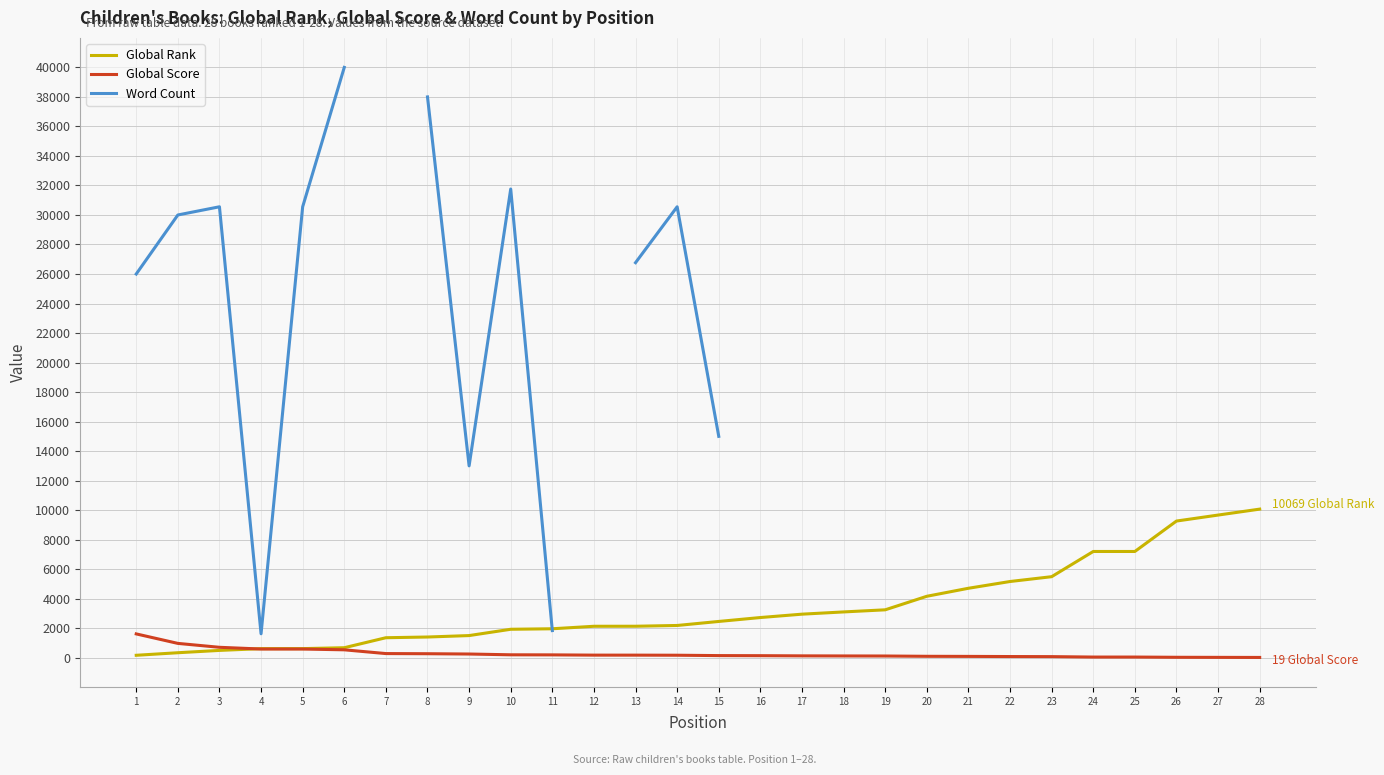

How many lines are shown in the chart?

3